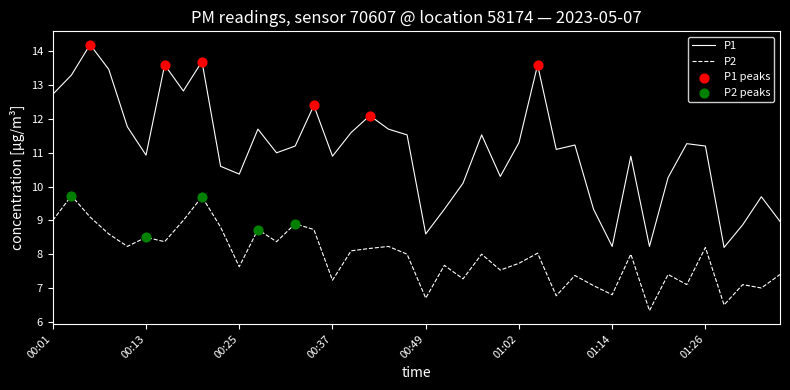

Which series has the largest total across all categories?

P1